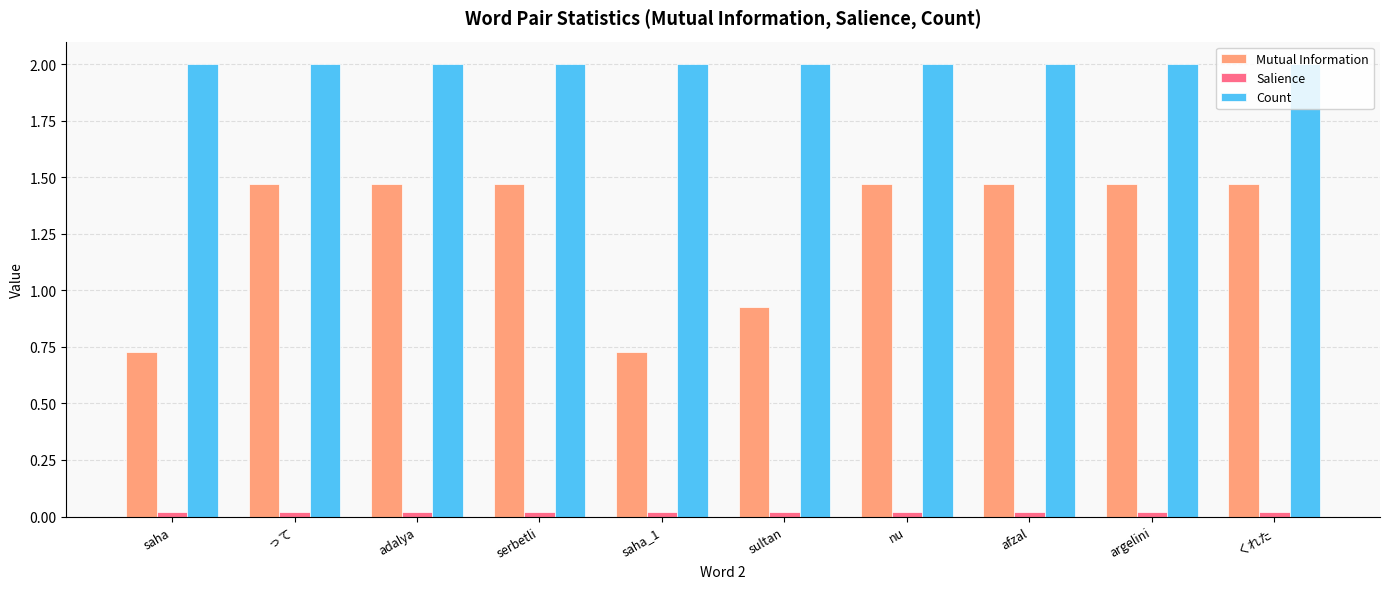

What is the total value across all series at って?

3.5